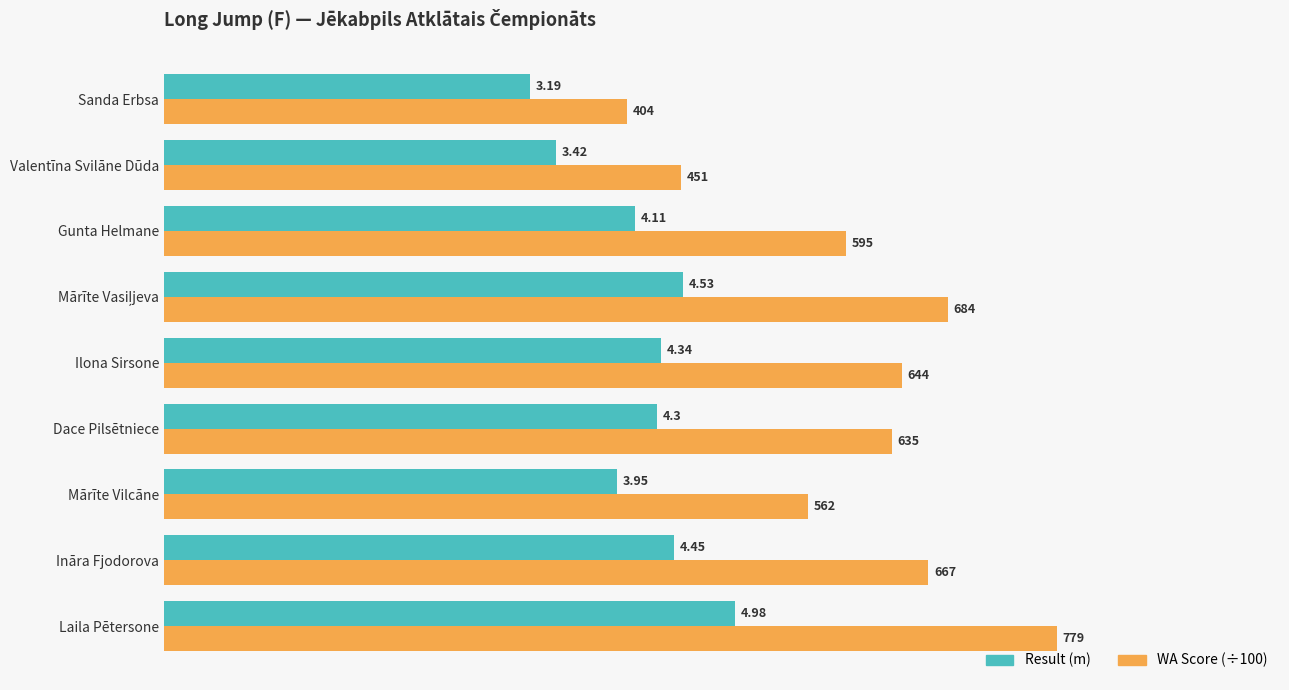

Which series has the widest spread of values?

WA Score (÷100)